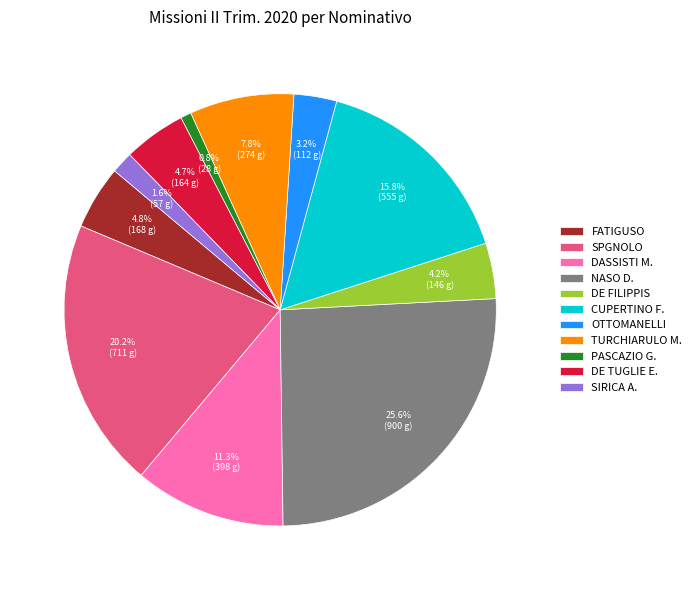

Is it true that CUPERTINO F. is 4% of the pie?

False